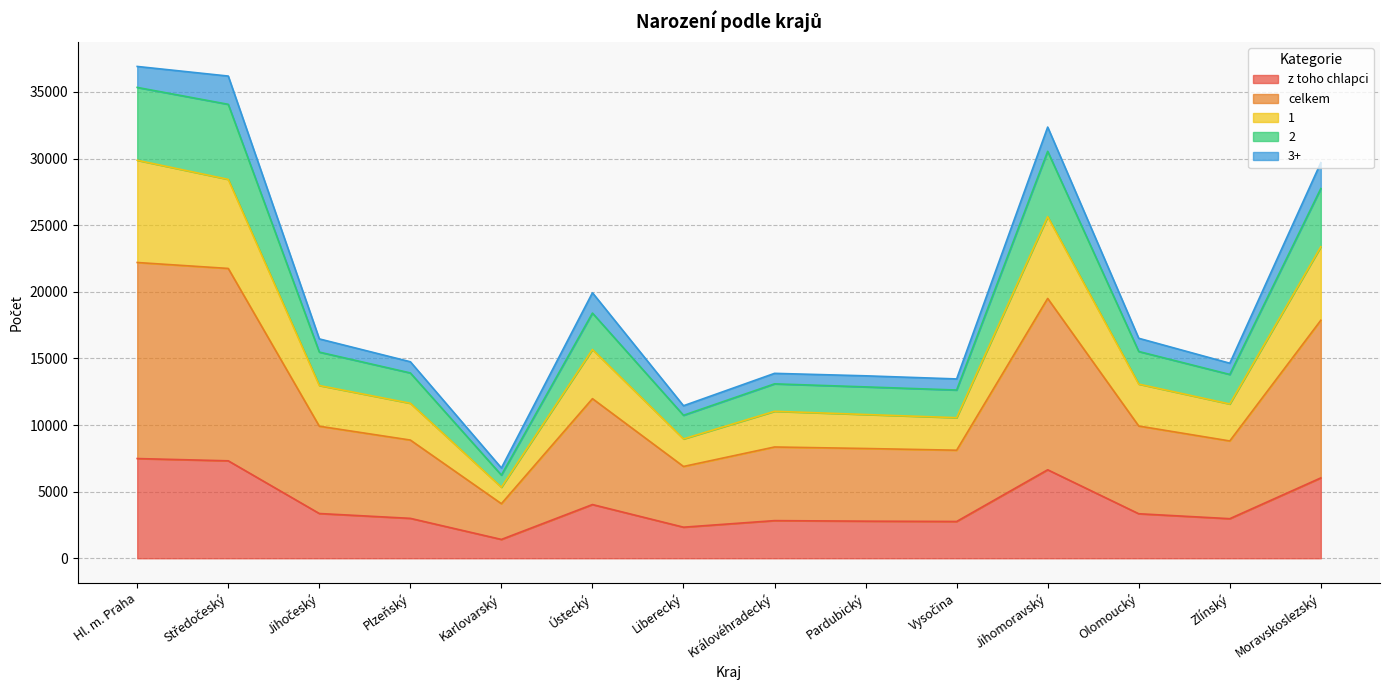

True or false: 2 has a value of 11853 at Ústecký.

False